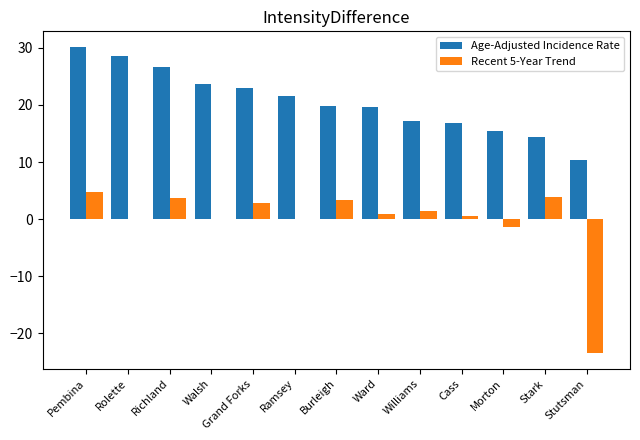

What is the maximum value for Age-Adjusted Incidence Rate?

30.2